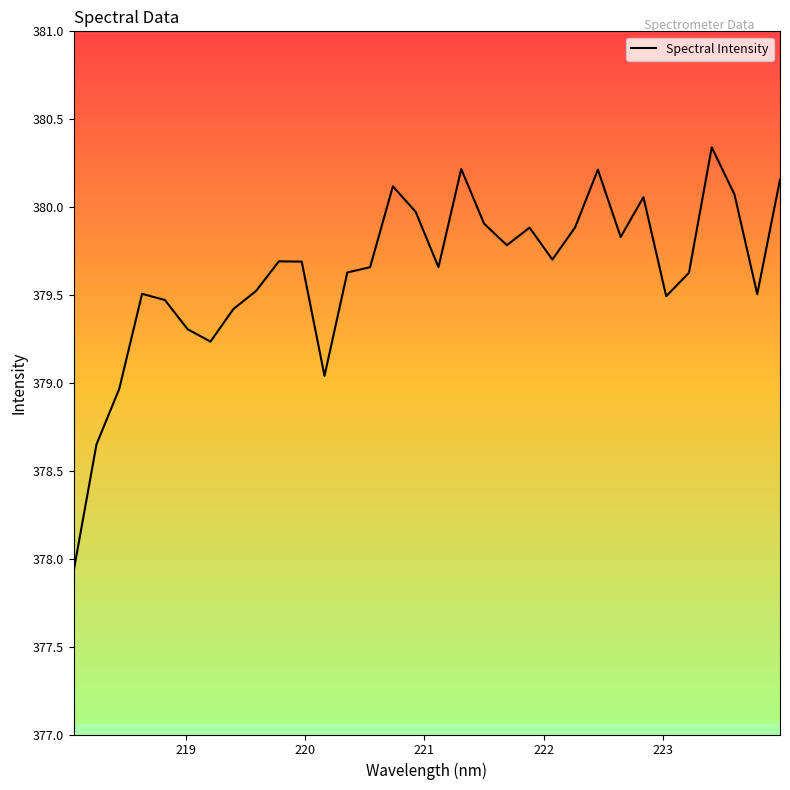

What is the greatest value displayed?

380.3